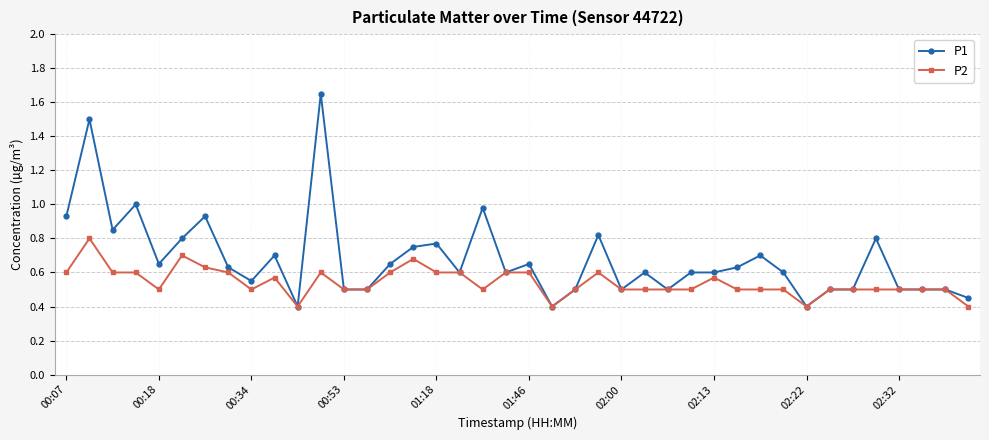

Rank the series by their maximum value, from lowest to highest.

P2, P1